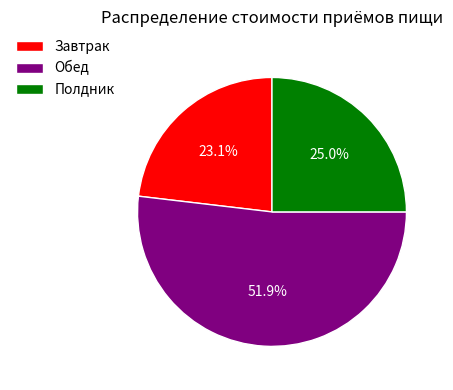

Approximately how many times larger is the value at Завтрак compared to Обед?

0.4